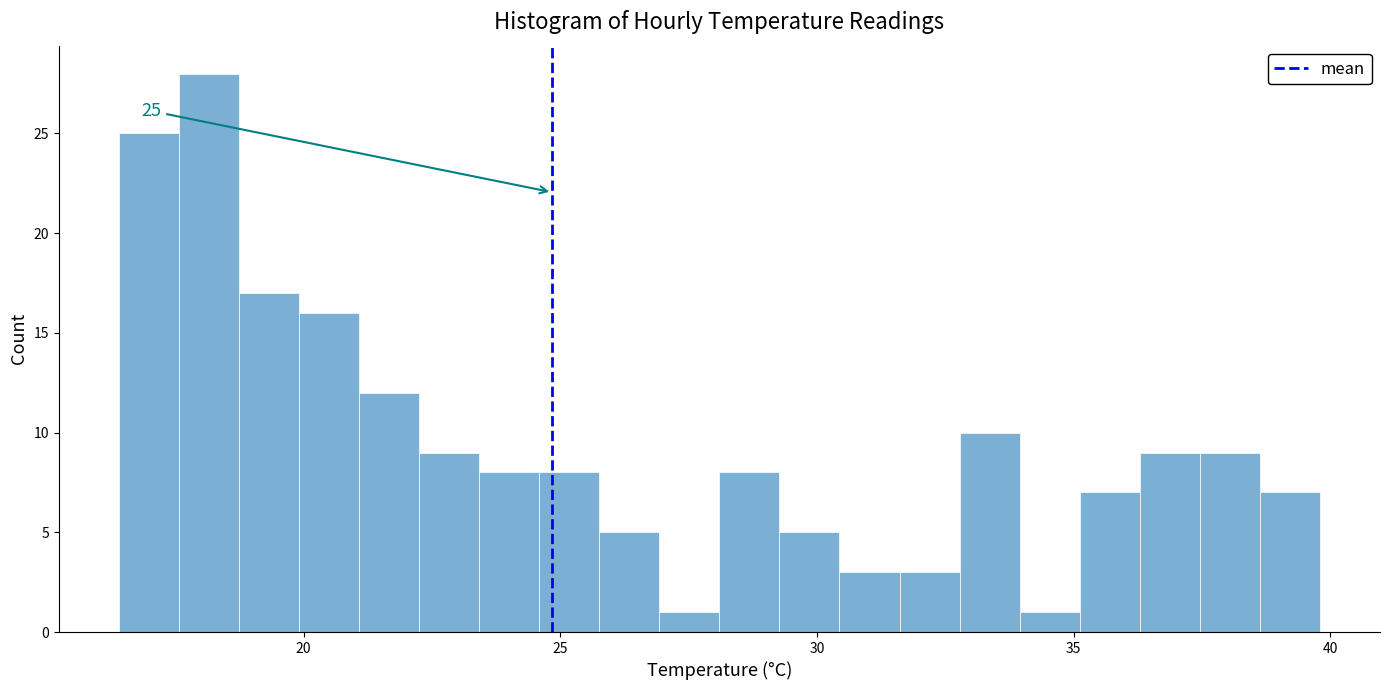

Read against the x-axis, roughly where is the centre of the tallest bar?

18.0